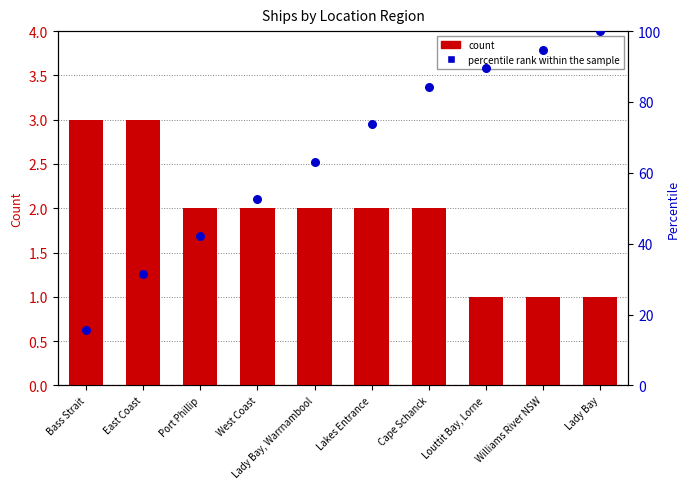

What are all the series names shown in the legend?

Count, percentile rank within the sample